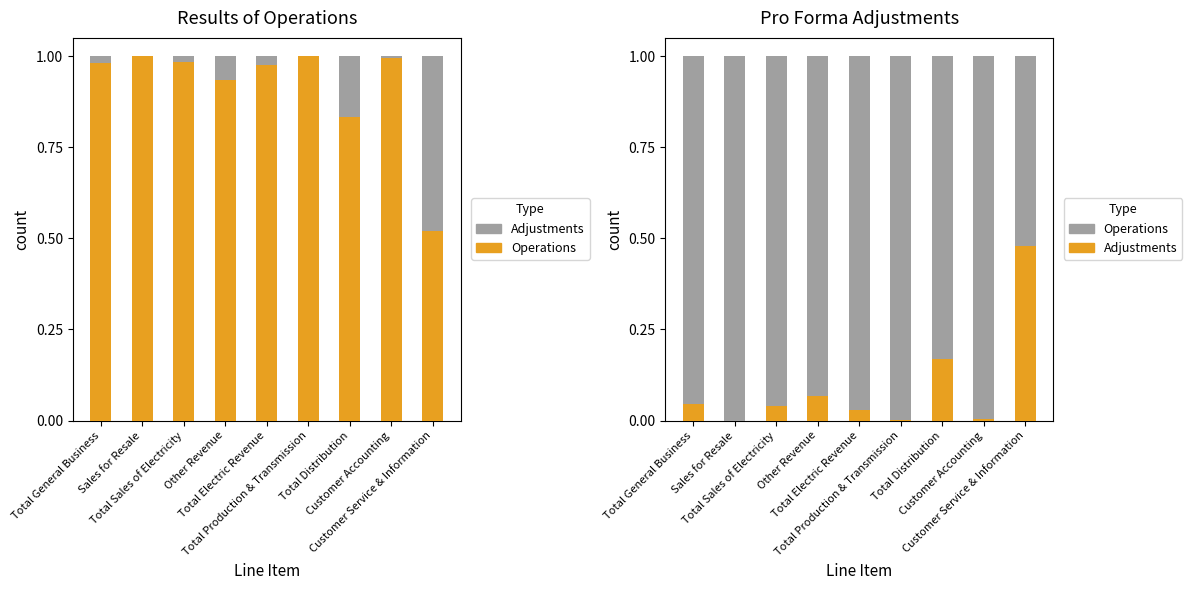

Between Total Sales of Electricity and Total Distribution, which series saw the biggest shift?

Adjustments